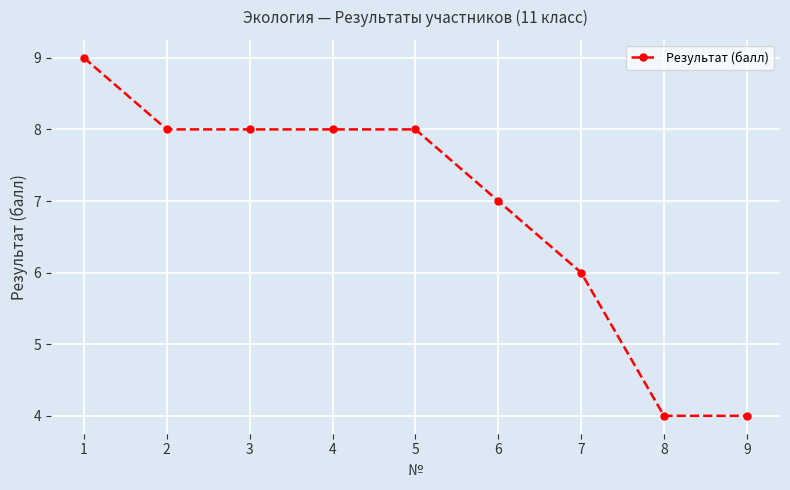

How many values are below 8?

4